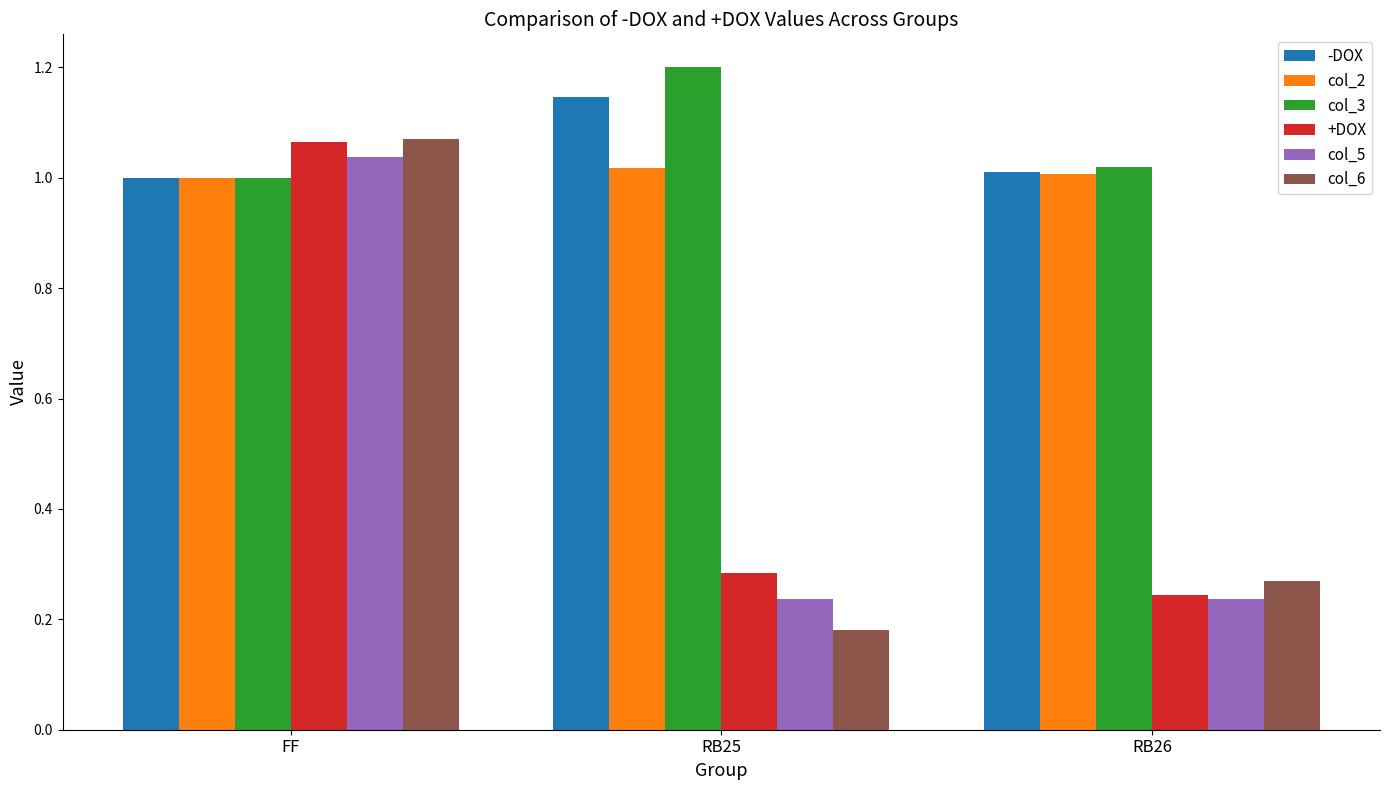

What is the difference between the +DOX values at RB25 and FF?

0.8